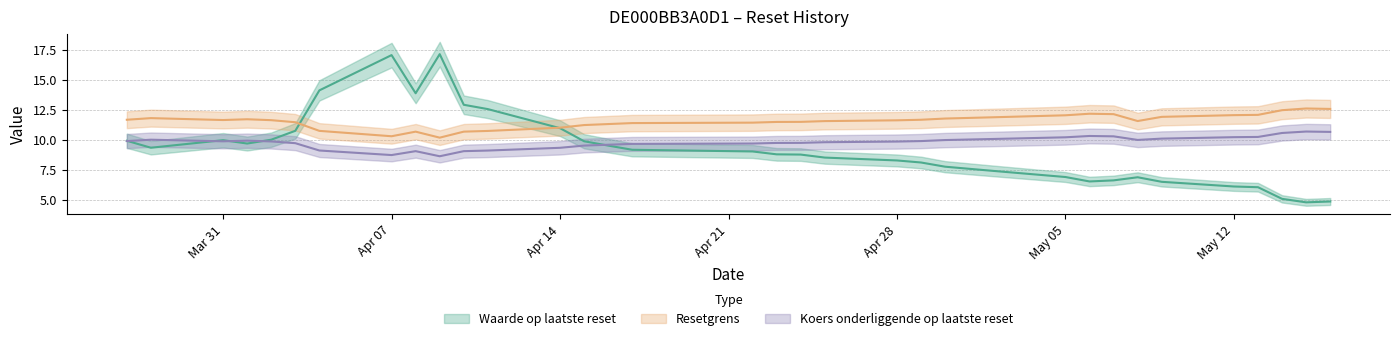

True or false: Koers onderliggende op laatste reset and Resetgrens intersect in this chart.

False